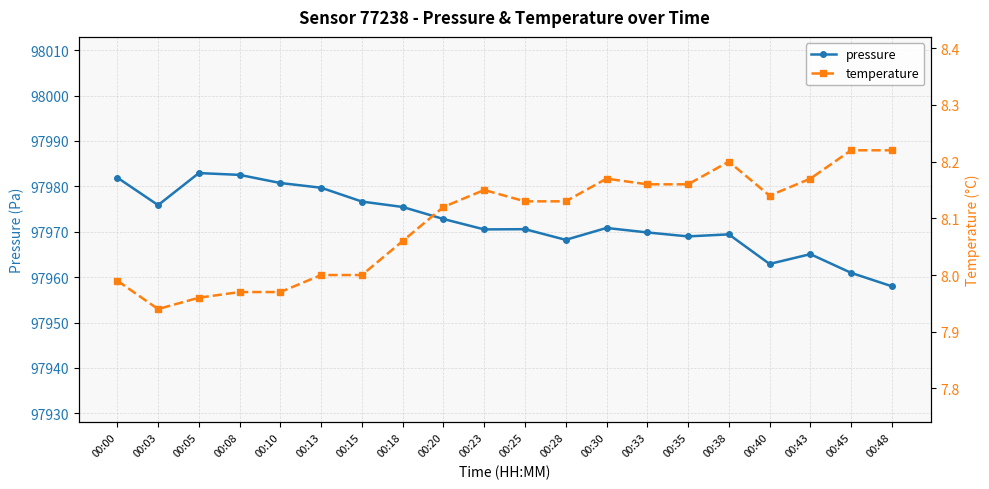

True or false: temperature and pressure intersect in this chart.

False